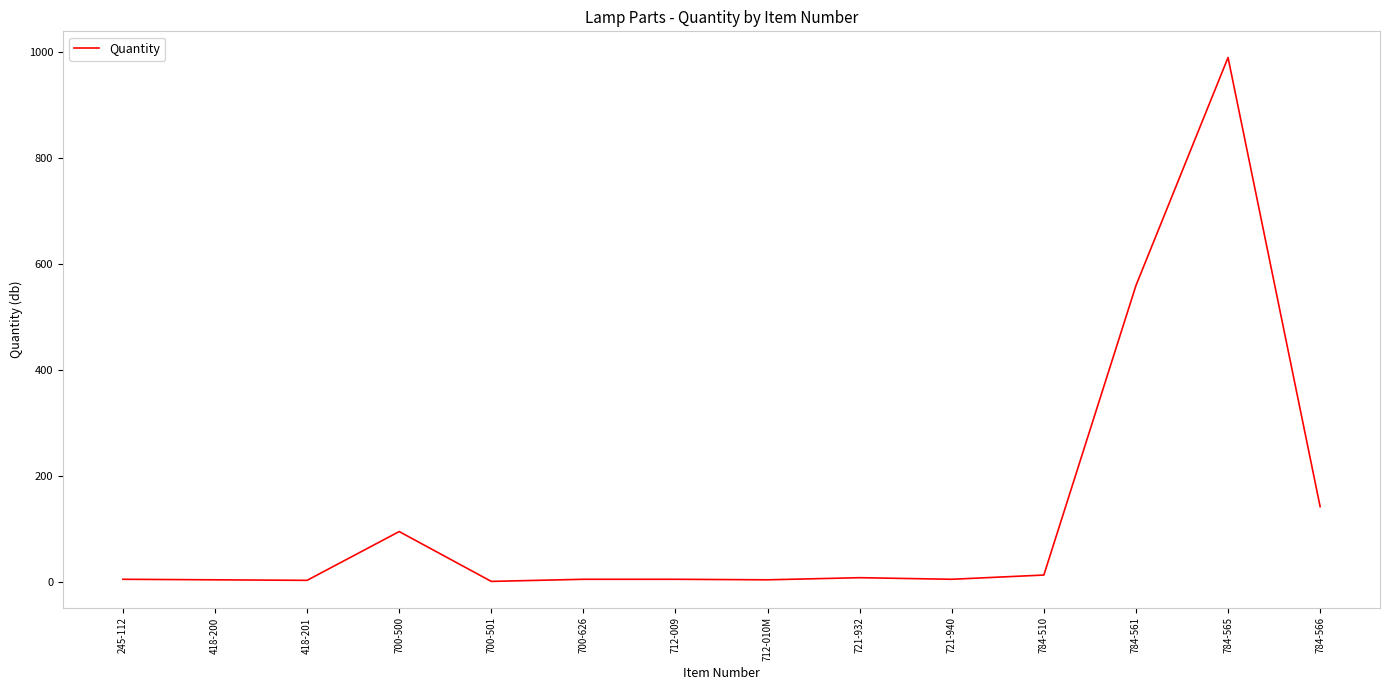

Does the chart have visible grid lines?

No